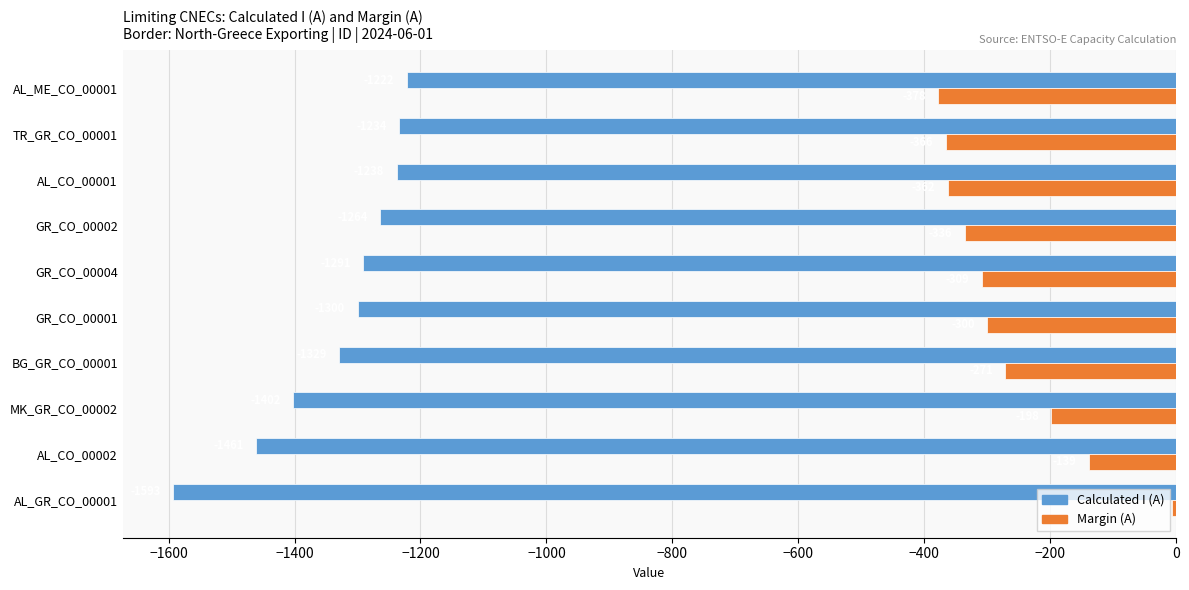

What is the sum of all Calculated I (A) values?

-13334